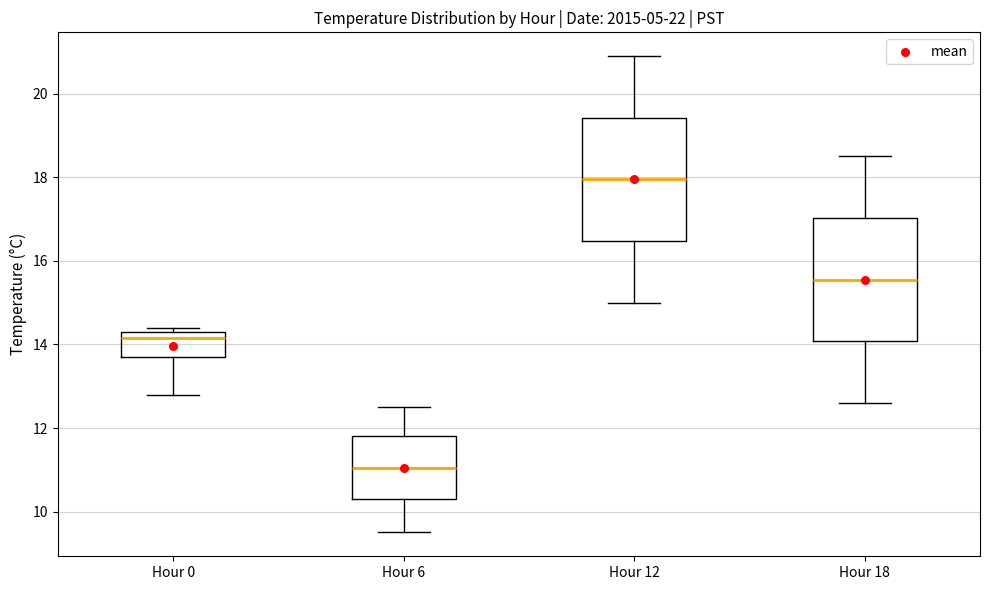

Reading left to right, transcribe this box plot: for each box, give where its median line is, the range the box spans, and where its two whiskers end, as read against the y-axis. The values are not printed on the chart, so give them approximately, as read against the axis.

Hour 0: median 14.2, box 13.8 to 14.4, whiskers 12.8 to 14.4 (just above the box's upper edge)
Hour 6: median 11.0, box 10.4 to 11.8, whiskers 9.6 to 12.6
Hour 12: median 18.0, box 16.4 to 19.4, whiskers 15.0 to 21.0
Hour 18: median 15.6, box 14.0 to 17.0, whiskers 12.6 to 18.6